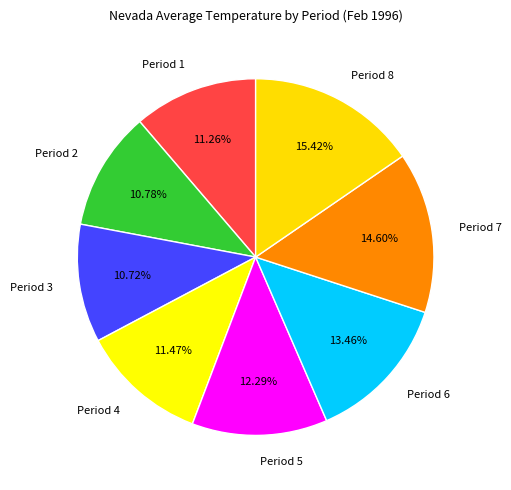

True or false: Period 4 accounts for 1% of the total.

False